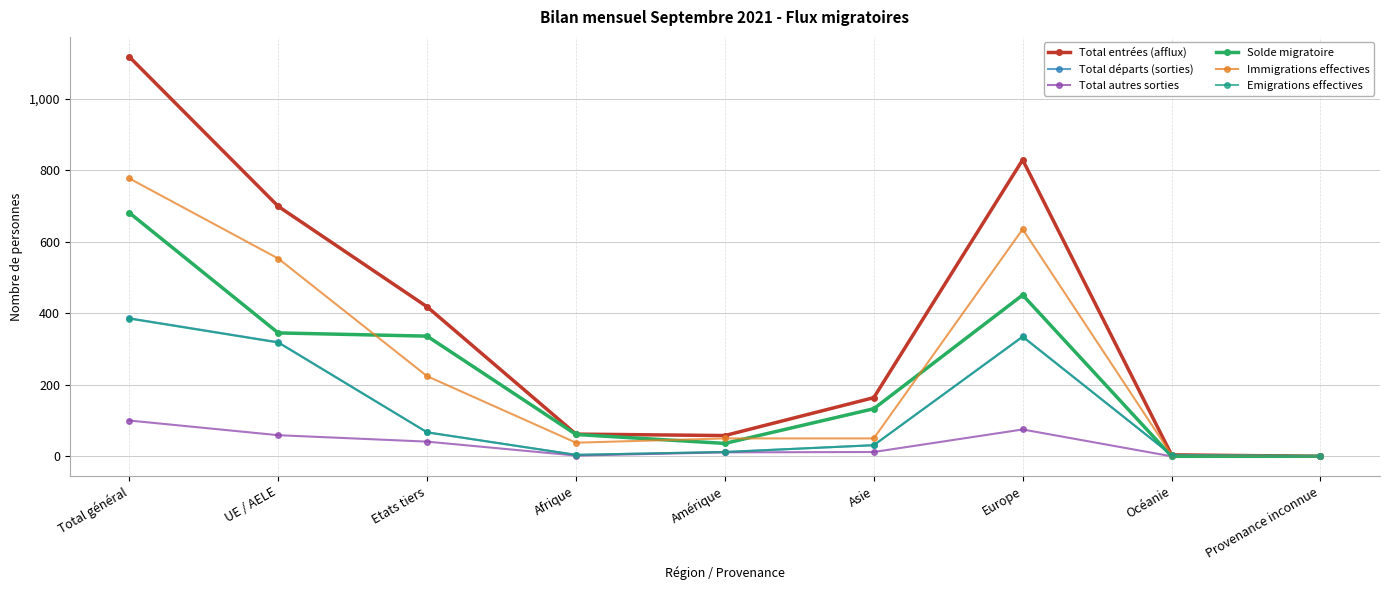

How many categories are shown in the chart?

9